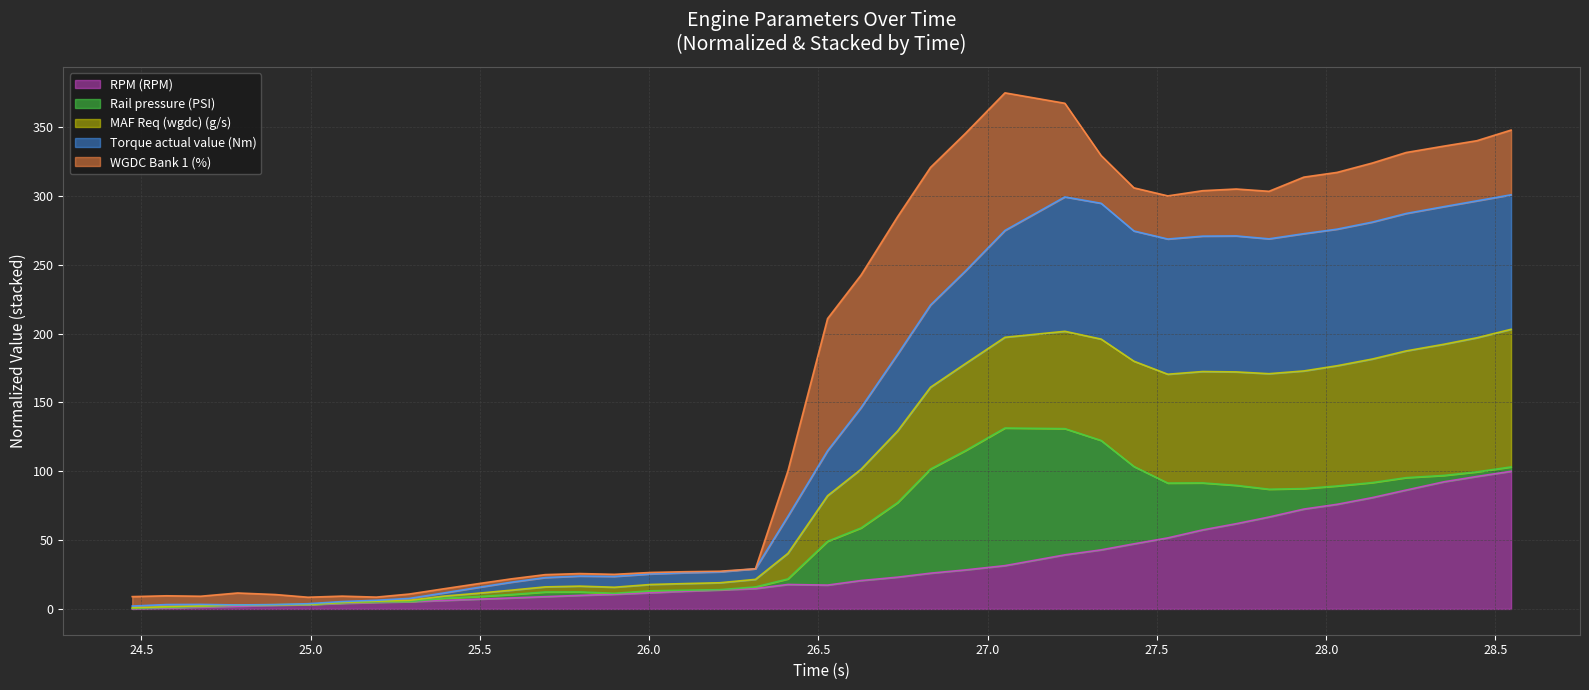

What is the highest value of the RPM (RPM) series?

100.0